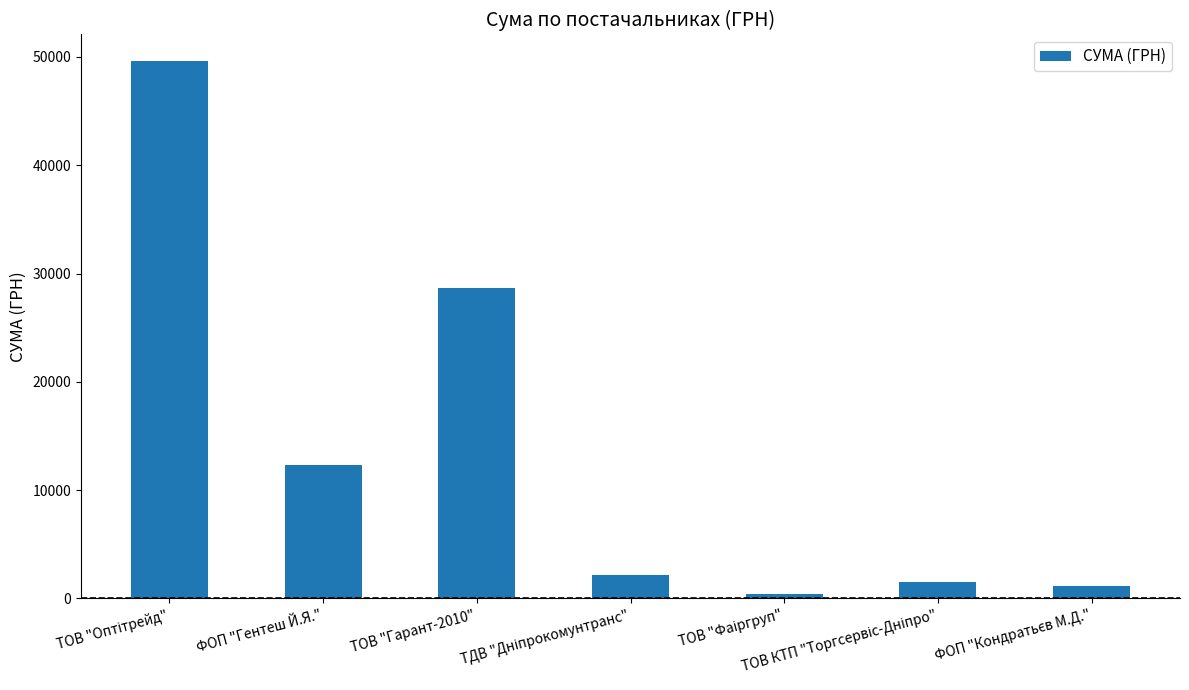

Read the value at ТОВ "Гарант-2010".

28662.0